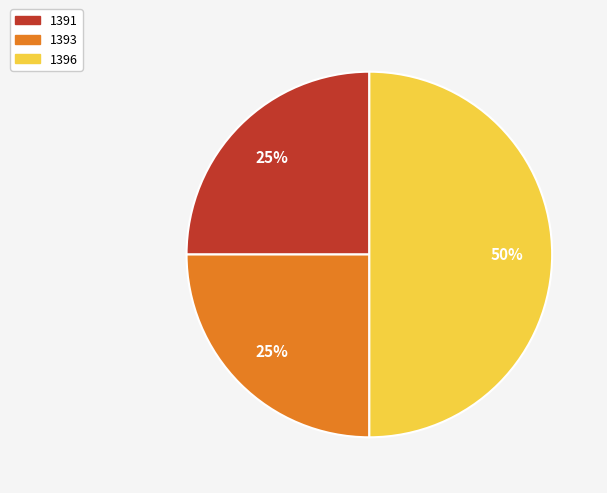

Is 1393 the majority of the pie?

No